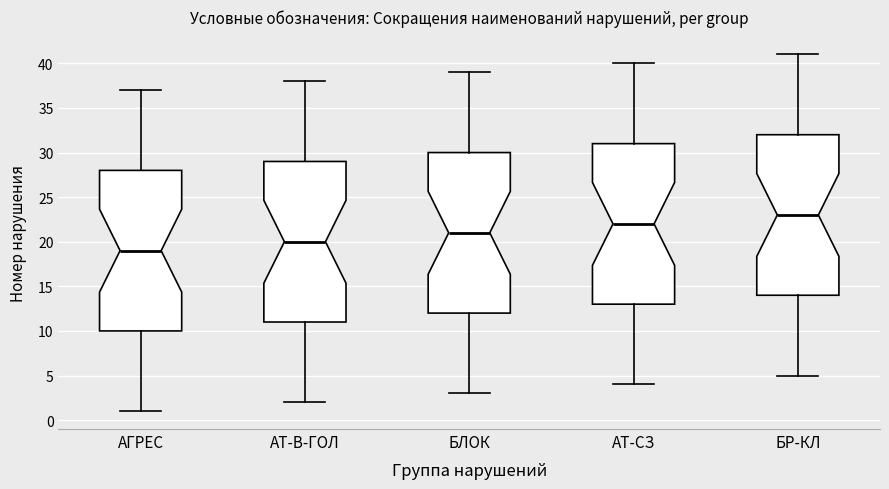

Where does the lower whisker of the box for БЛОК end on the y-axis? The values are not printed on the chart, so give them approximately, as read against the axis.

3